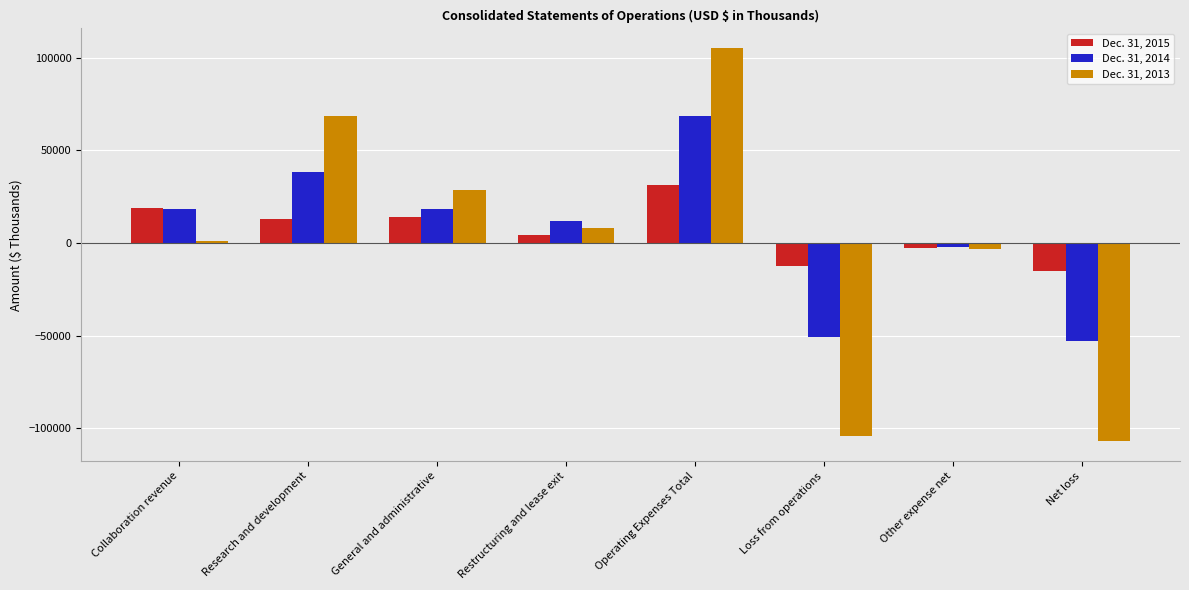

Which category has the highest value in the Dec. 31, 2015 series?

Operating Expenses Total